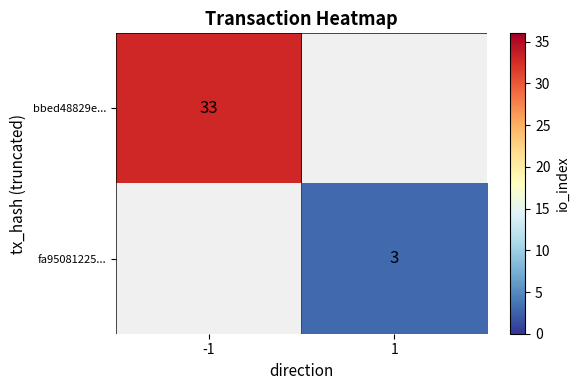

True or false: fa95081225... has a value of 3 at 1.

True